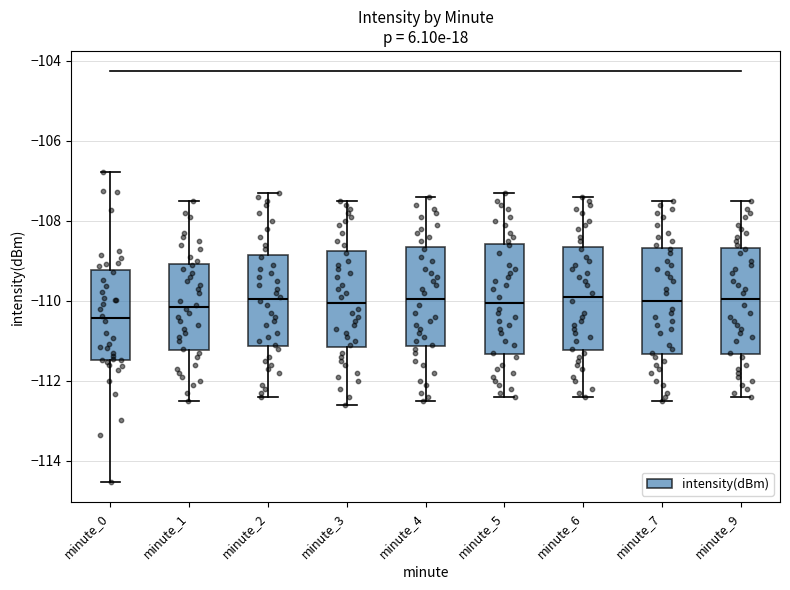

Where does the lower whisker of the box for minute_4 end on the y-axis? The values are not printed on the chart, so give them approximately, as read against the axis.

-112.4